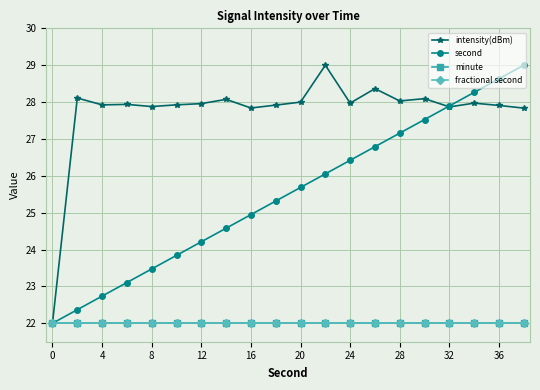

True or false: intensity(dBm) and fractional second intersect in this chart.

False